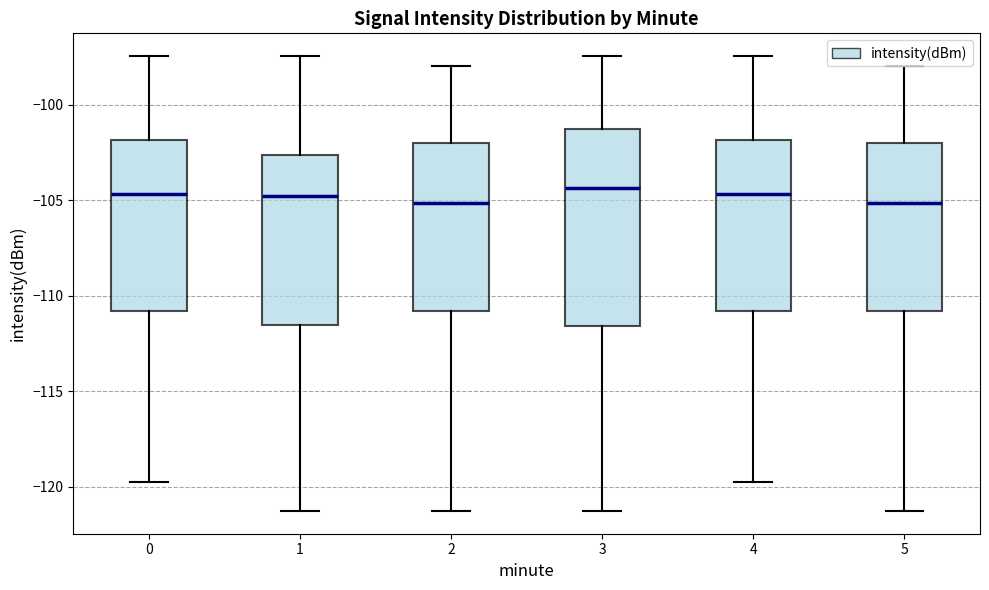

Which box is the tallest, from its lower edge to its upper edge?

3